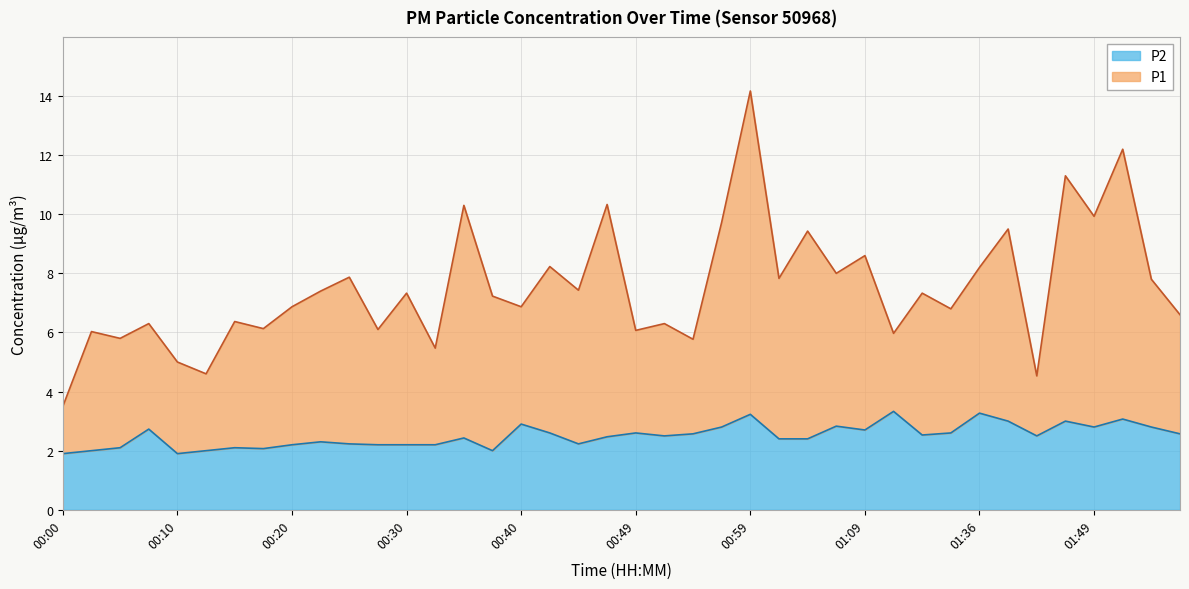

In P1, how many points are higher than both neighbors (excluding endpoints)?

16